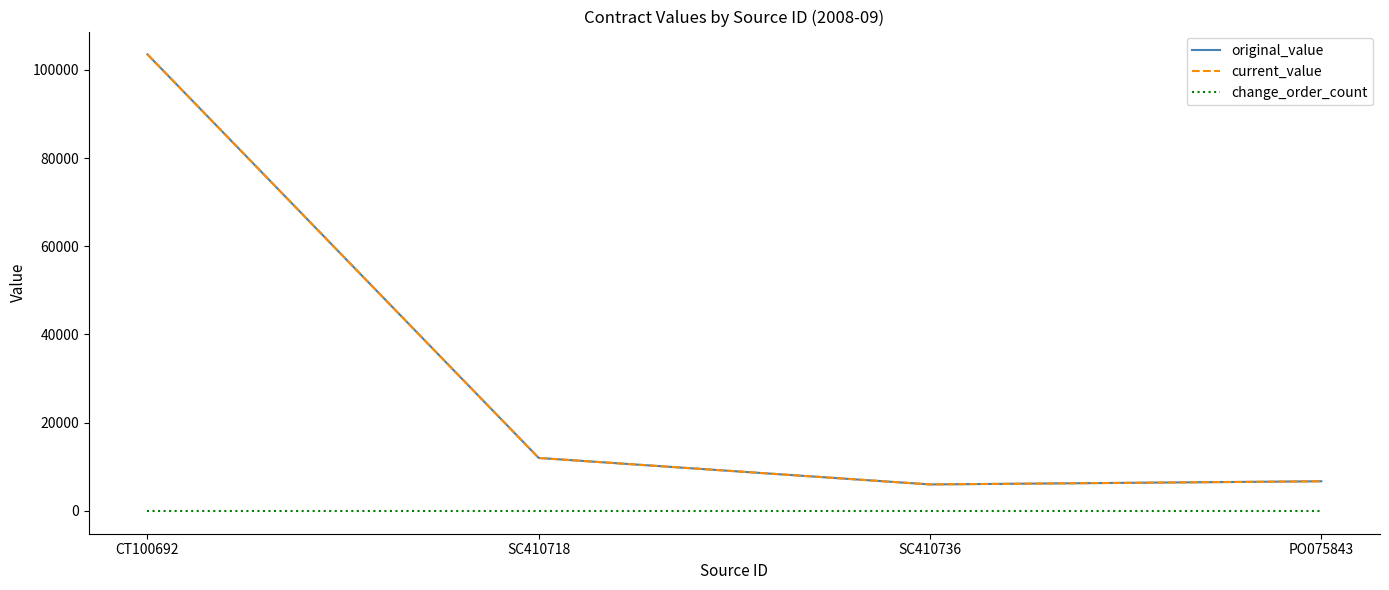

Reading left to right, what are all the values shown in this chart?

original_value: CT100692=103500	SC410718=12000	SC410736=6000	PO075843=6715
current_value: CT100692=103500	SC410718=12000	SC410736=6000	PO075843=6715
change_order_count: CT100692=0	SC410718=0	SC410736=0	PO075843=0